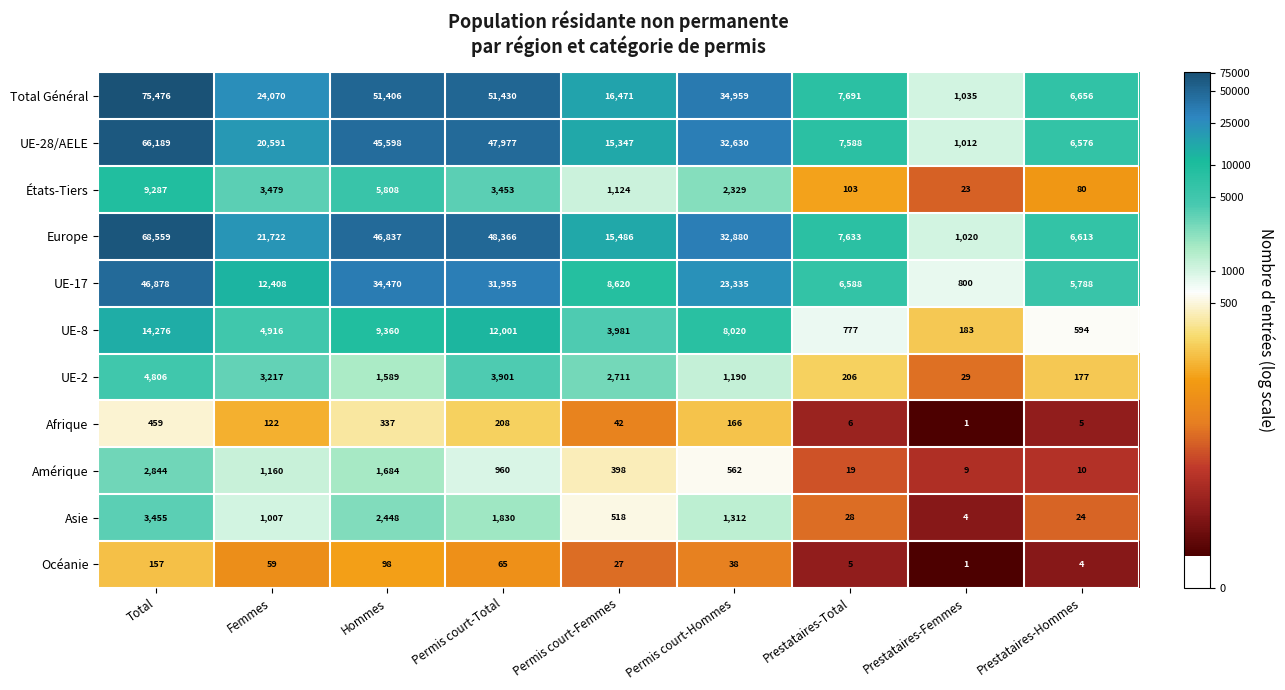

At Femmes, list the series in order from smallest to largest.

Océanie, Afrique, Asie, Amérique, UE-2, États-Tiers, UE-8, UE-17, UE-28/AELE, Europe, Total Général